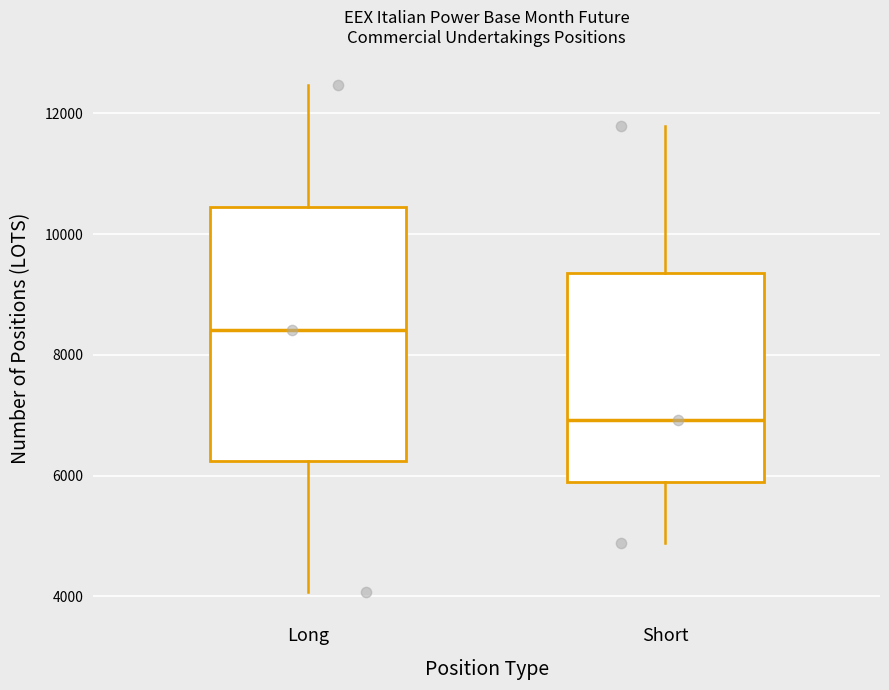

Reading left to right, transcribe this box plot: for each box, give where its median line is, the range the box spans, and where its two whiskers end, as read against the y-axis. The values are not printed on the chart, so give them approximately, as read against the axis.

Long: median 8400, box 6200 to 10400, whiskers 4000 to 12400
Short: median 7000, box 5800 to 9400, whiskers 4800 to 11800